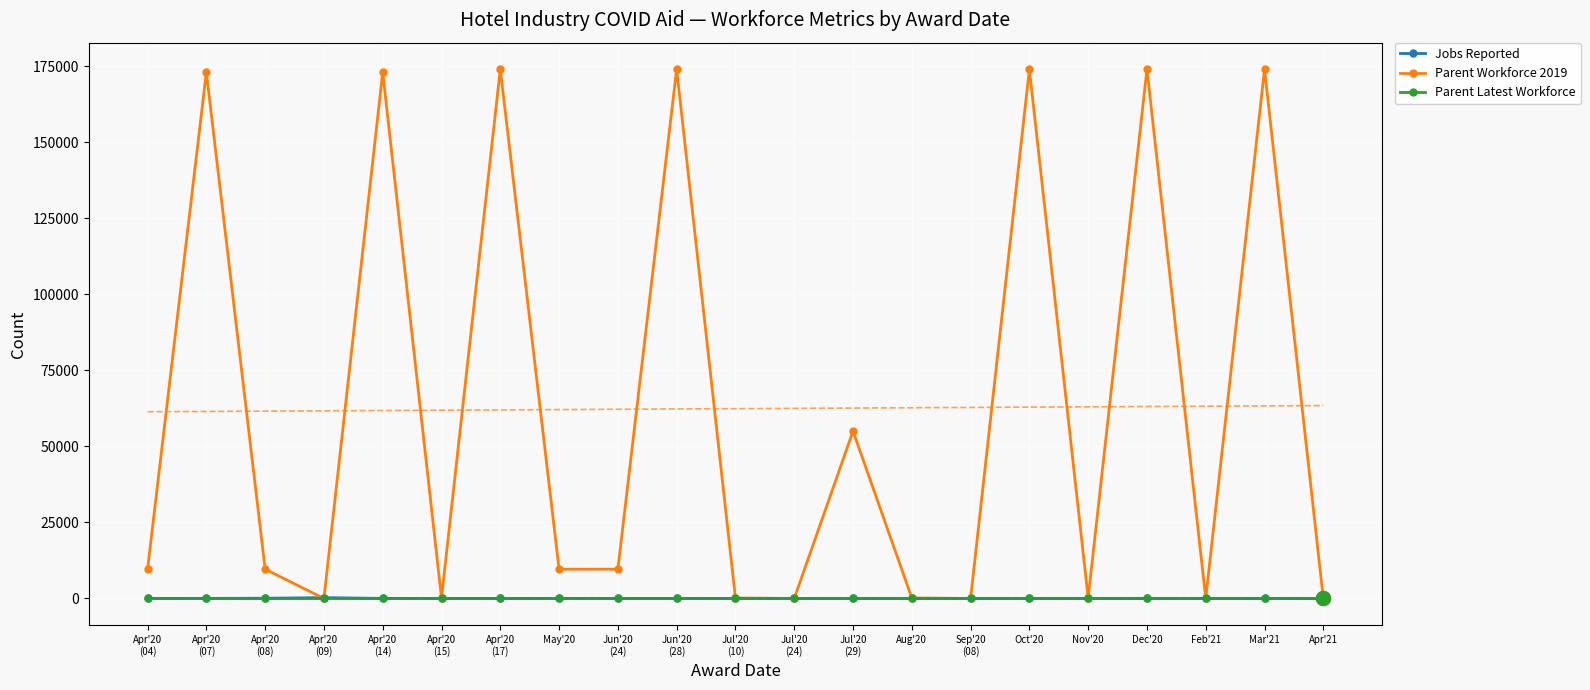

Is this an area chart (filled region under the line)?

No